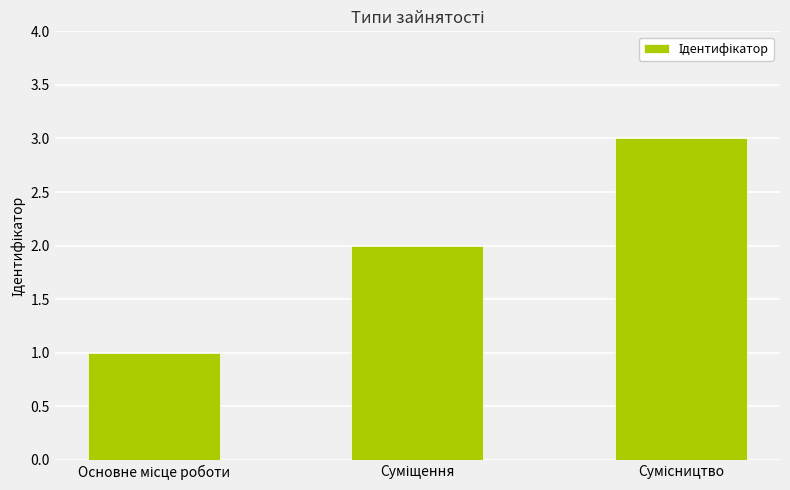

What is the sum of all values?

6